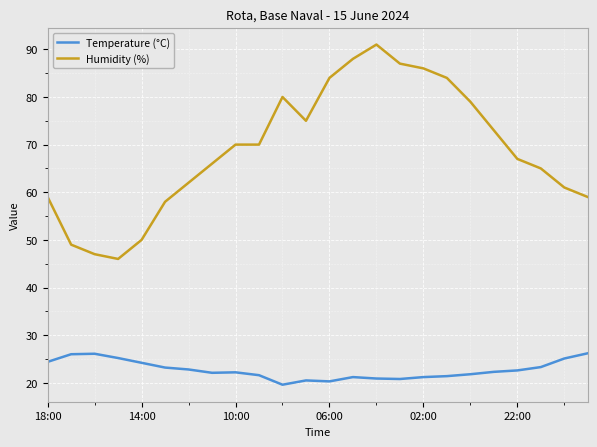

True or false: Temperature (°C) and Humidity (%) cross at least once.

False